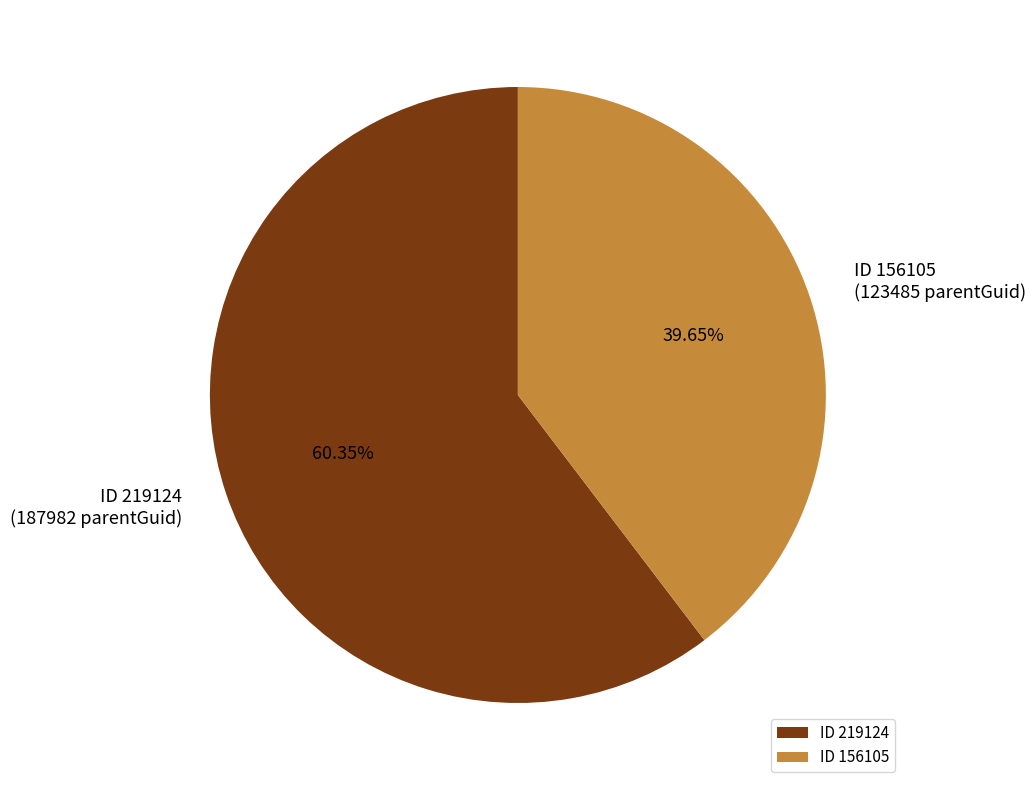

Combined, do ID 219124 and ID 156105 account for over 50%?

Yes